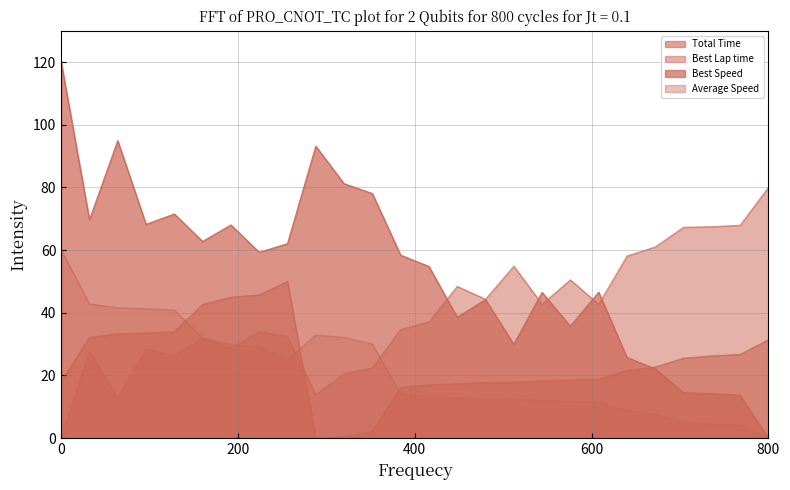

In Average Speed, how many points are higher than both neighbors (excluding endpoints)?

1